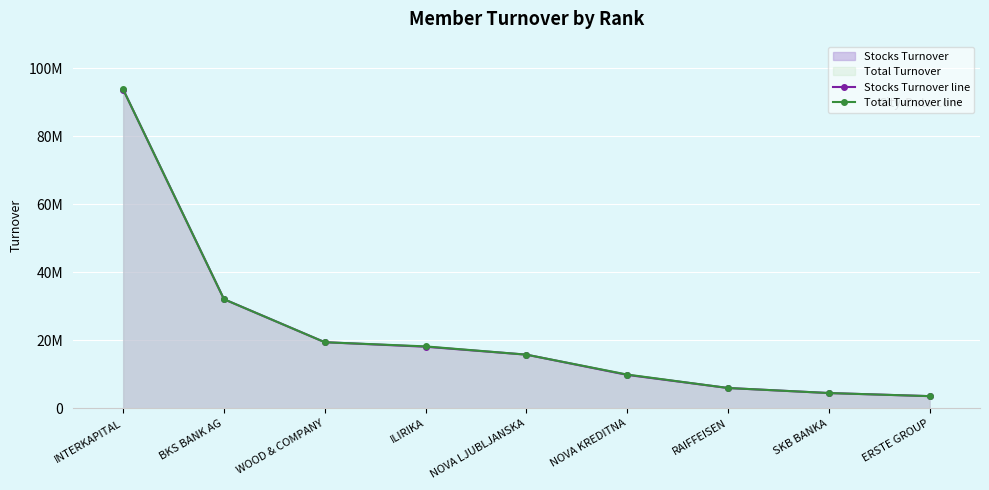

At which category is the sum across all series the highest?

INTERKAPITAL